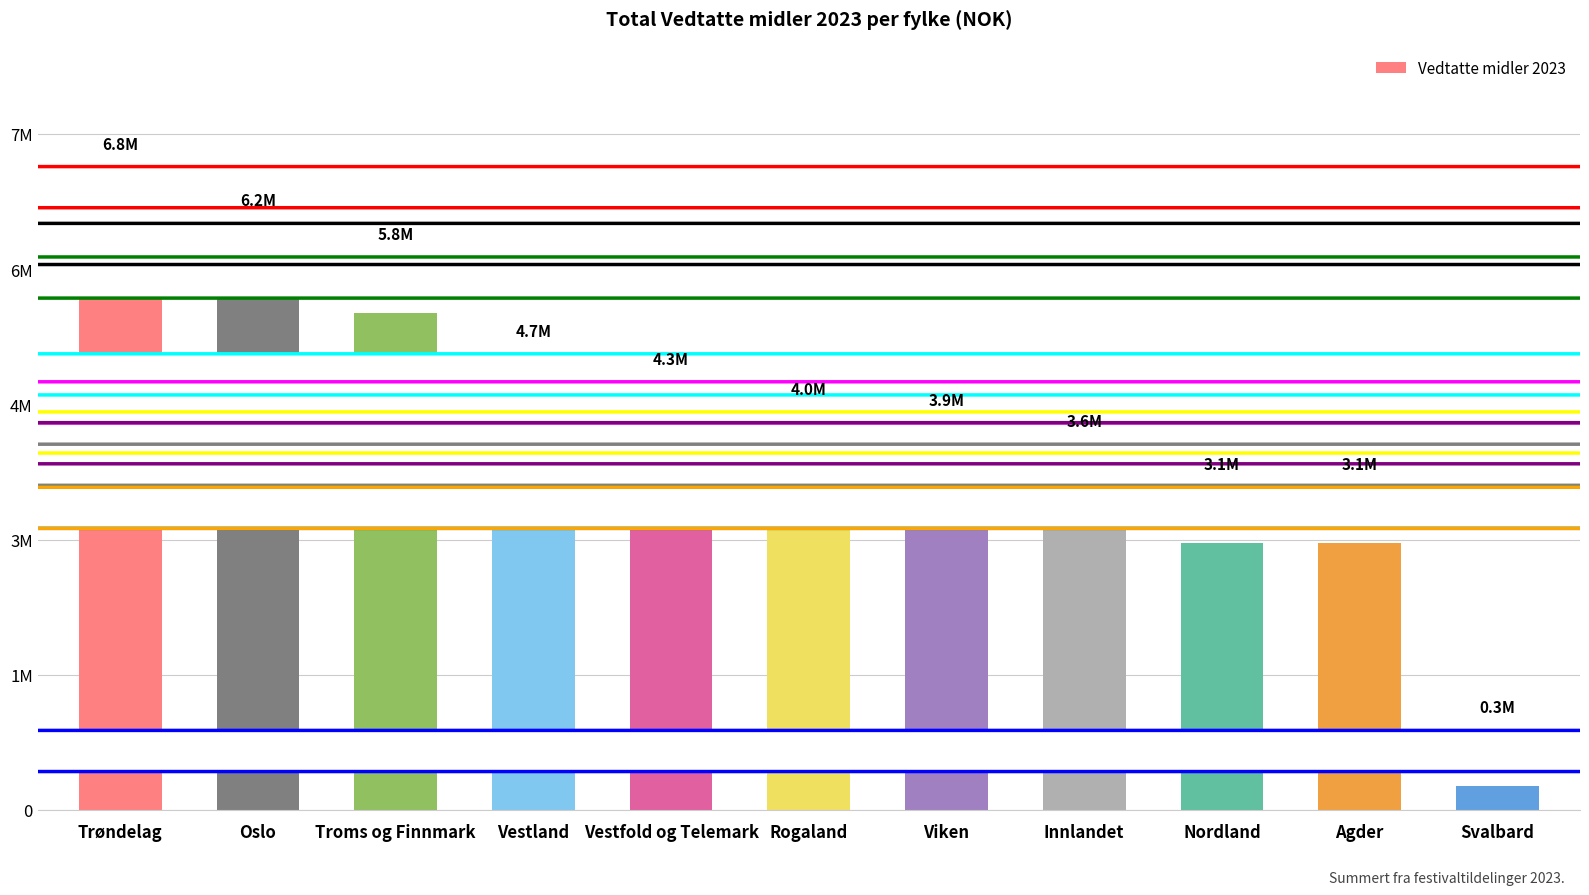

What is the difference between the maximum and second lowest values?

3725000